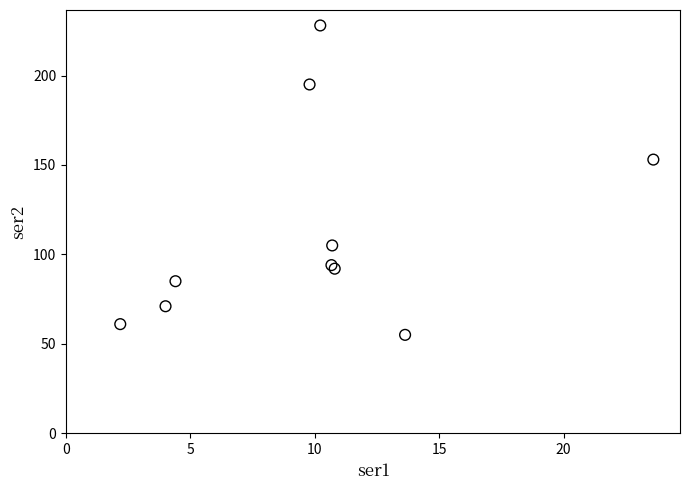

What Y value in the scatter plot is closest to 141?

153